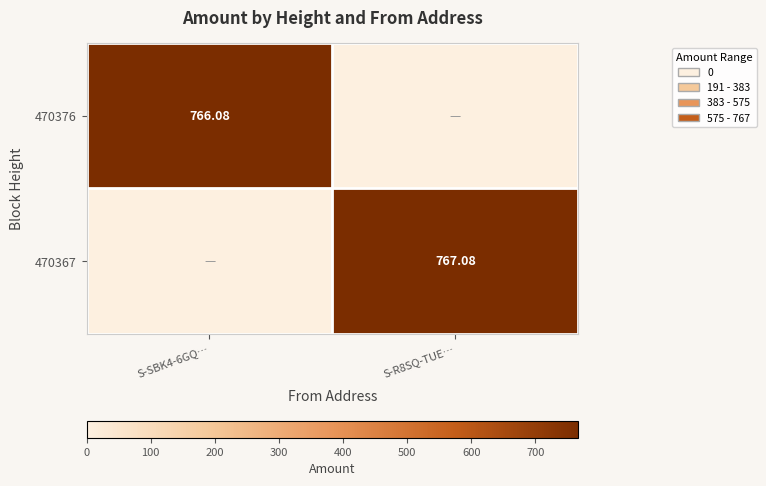

At how many categories does at least one series exceed 298?

2